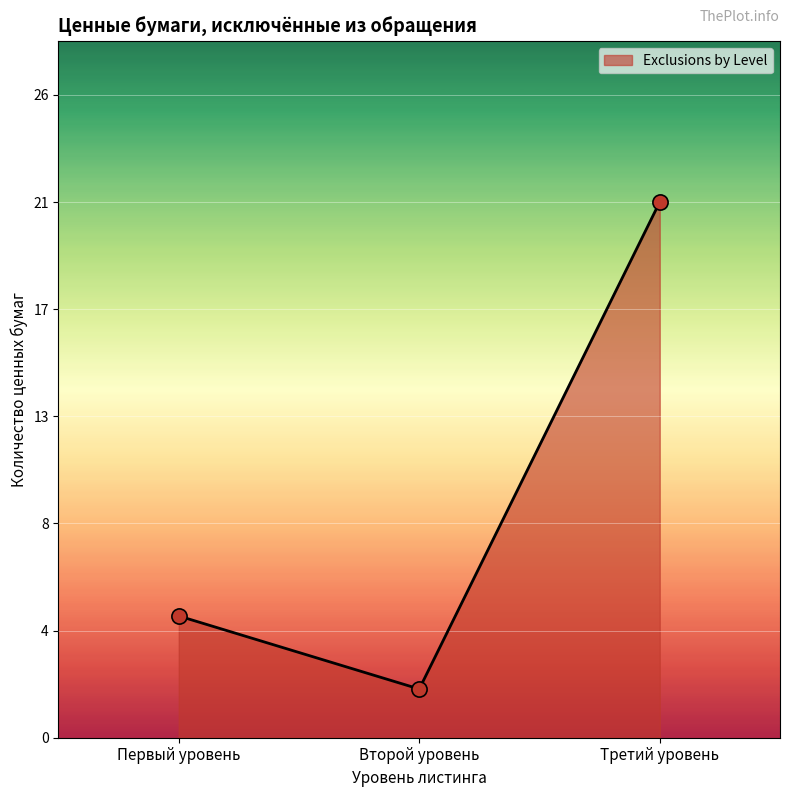

What is the change in value from Второй уровень to Третий уровень?

+20